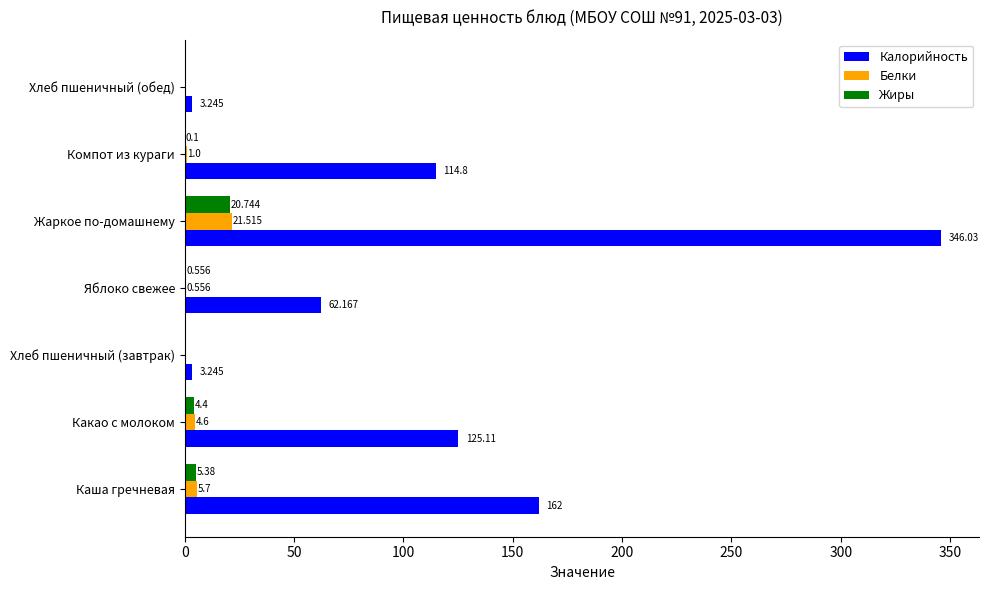

Which label corresponds to the largest value in the chart?

Жаркое по-домашнему